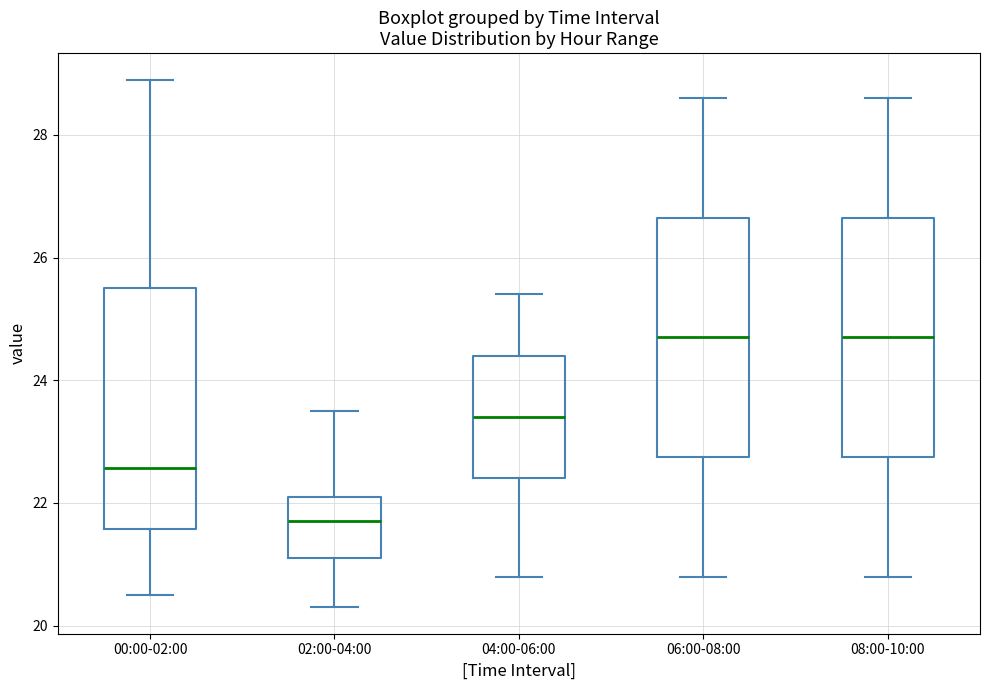

Which box's median line is the lowest?

02:00-04:00